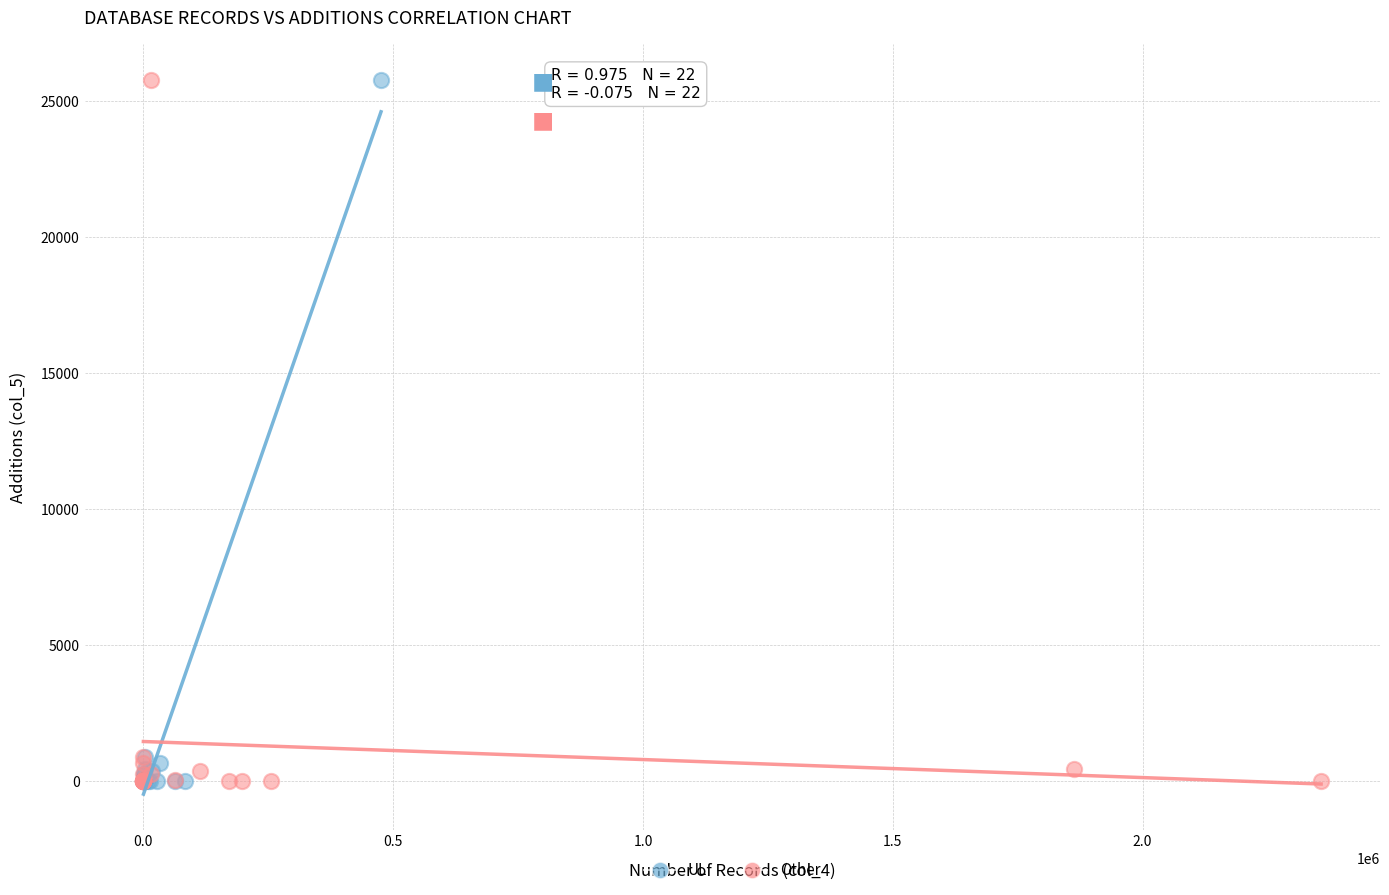

What are all the series names shown in the legend?

UL, Other